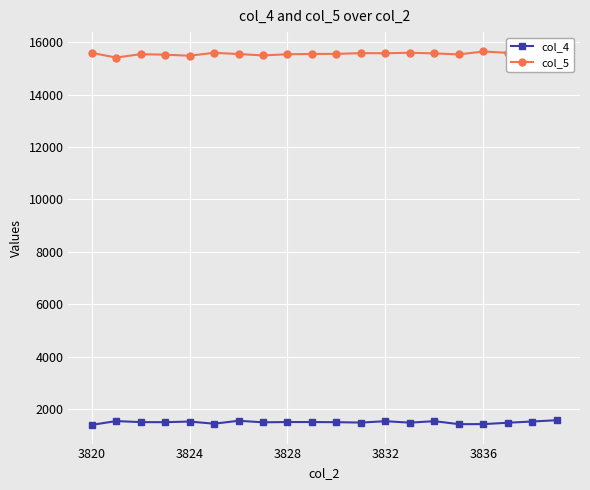

Rank the series by their average value, from highest to lowest.

col_5, col_4